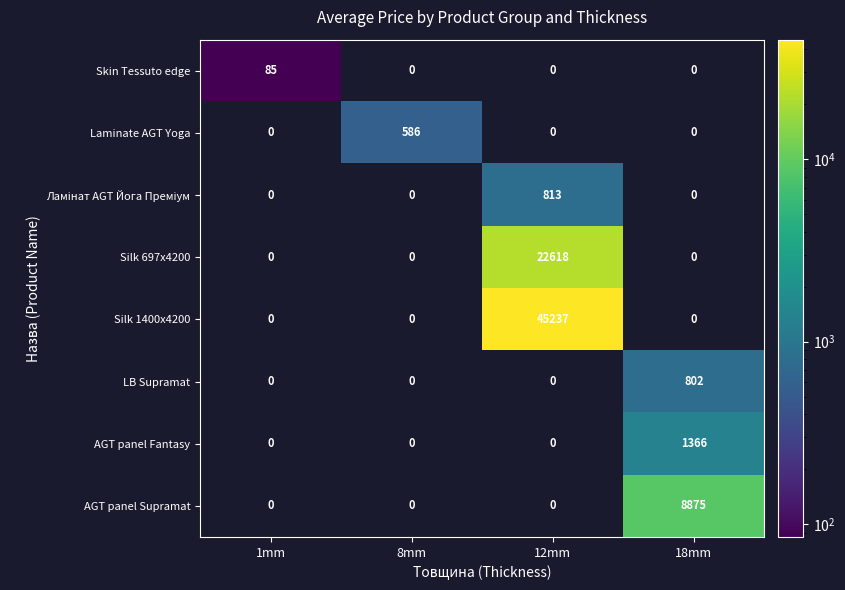

What is the difference between the highest and lowest values at 12mm?

45237